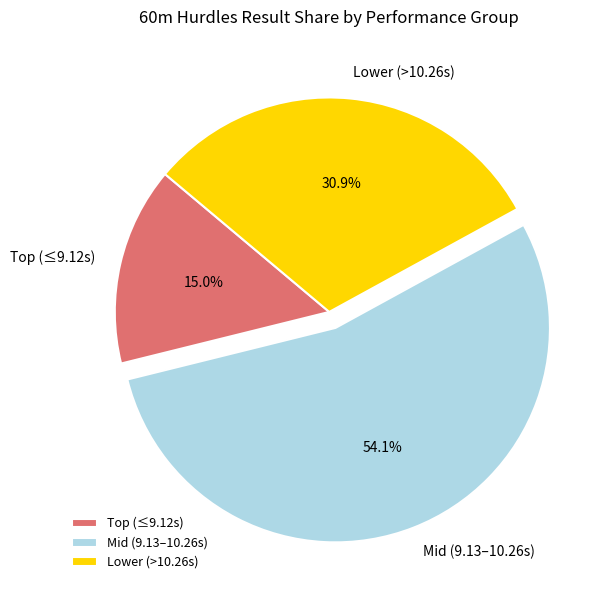

Which slice is the smallest?

Top (≤9.12s)